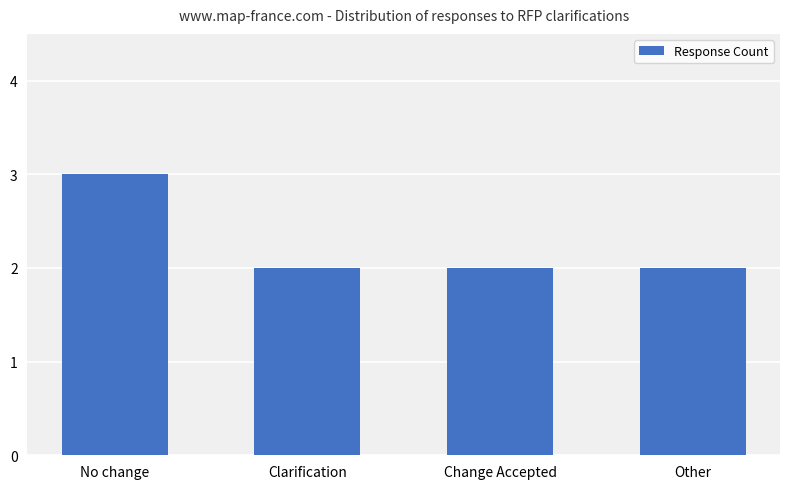

What is the sum of the values at Other and Change Accepted?

4